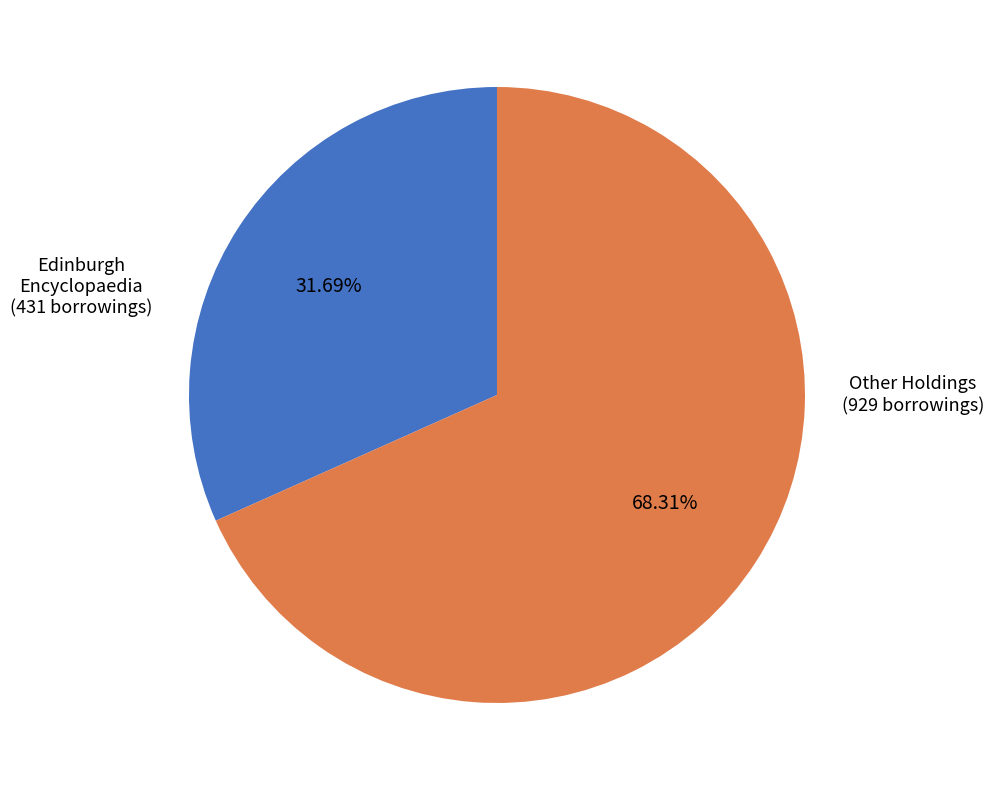

How many slices are in this pie chart?

2